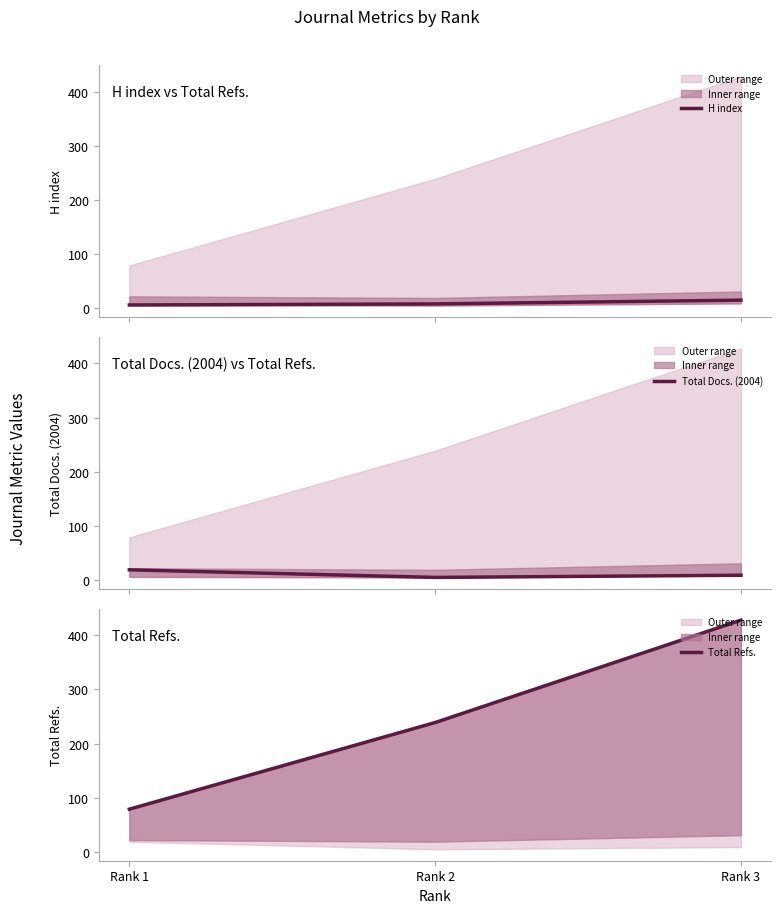

Which category has the lowest value in the H index series?

Rank 1